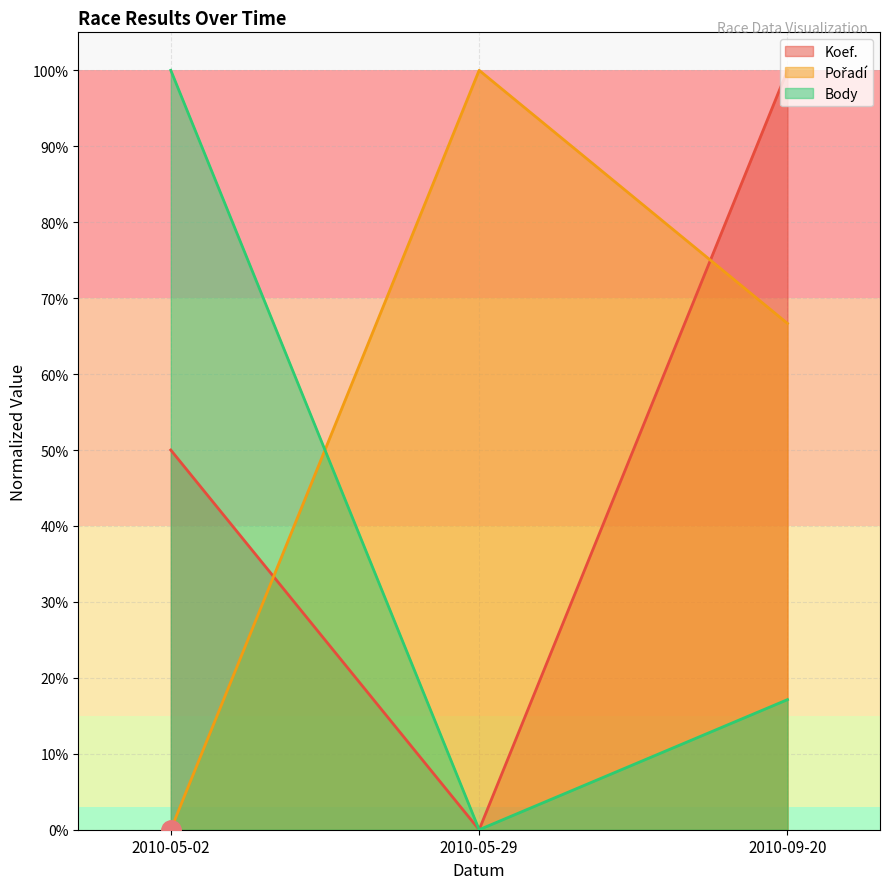

What is the difference between the highest and lowest values at 2010-05-02?

1.0